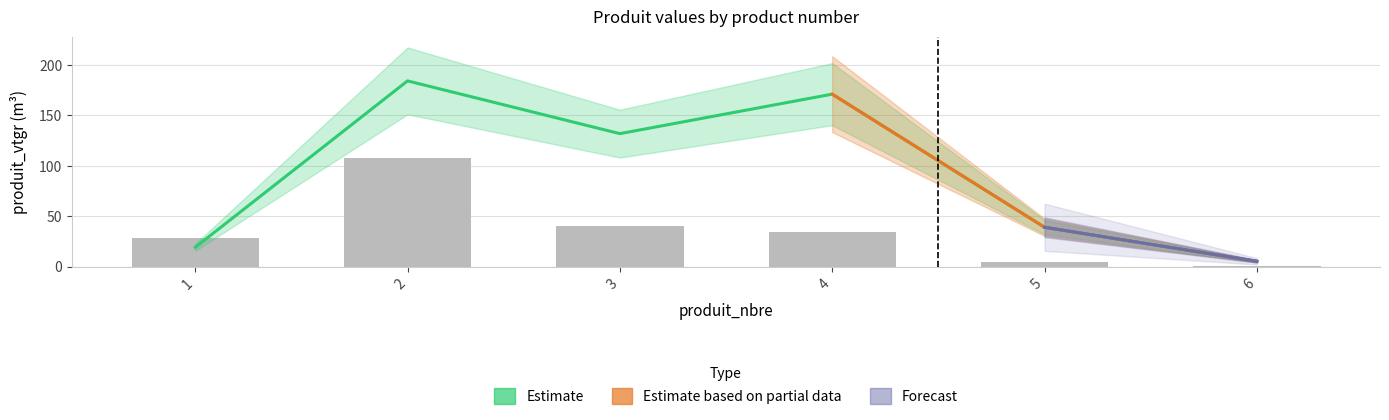

Between 3 and 5, which series saw the biggest shift?

produit_vtgr